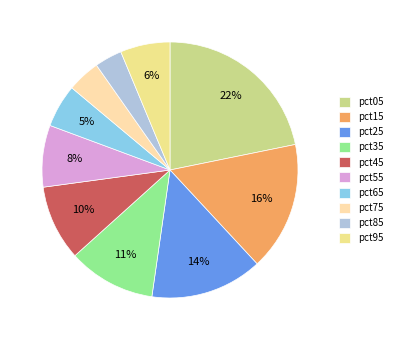

What is the change in value from pct35 to pct65?

-0.2